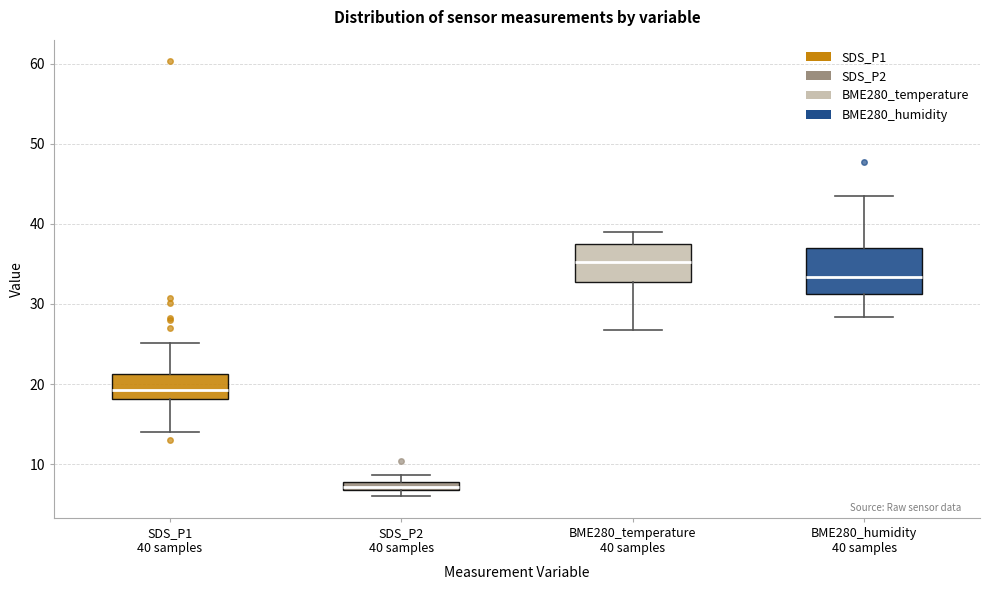

Which box has the lowest median line?

SDS_P2 40 samples